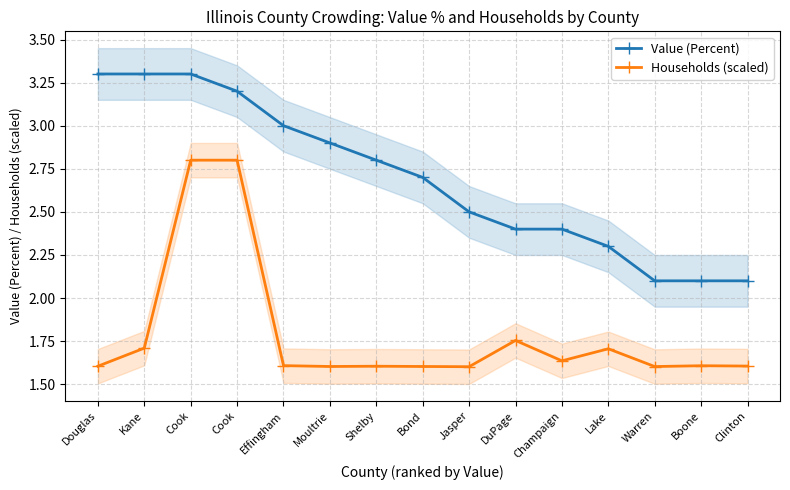

Where is Households (scaled) nearest to the value 2?

DuPage